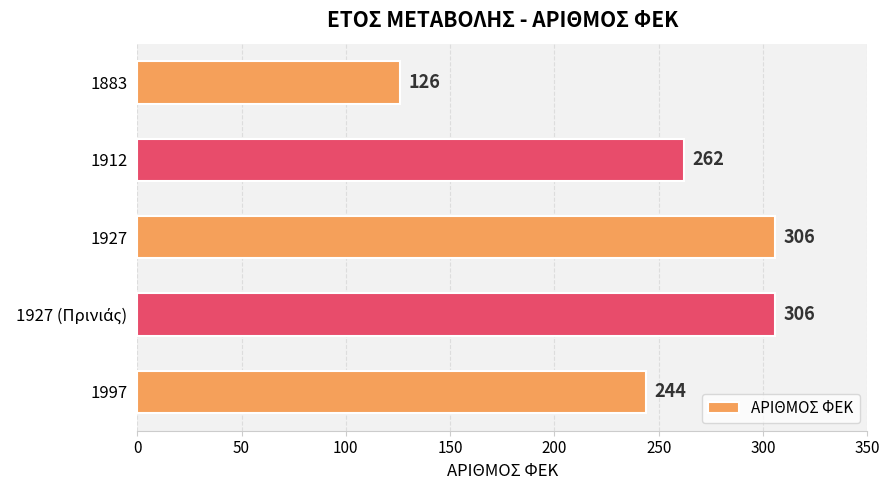

Approximately how many times larger is the value at 1997 compared to 1883?

1.9